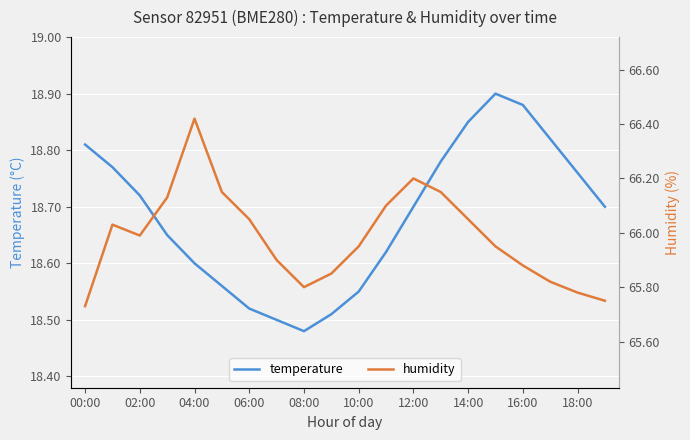

True or false: temperature and humidity cross at least once.

False